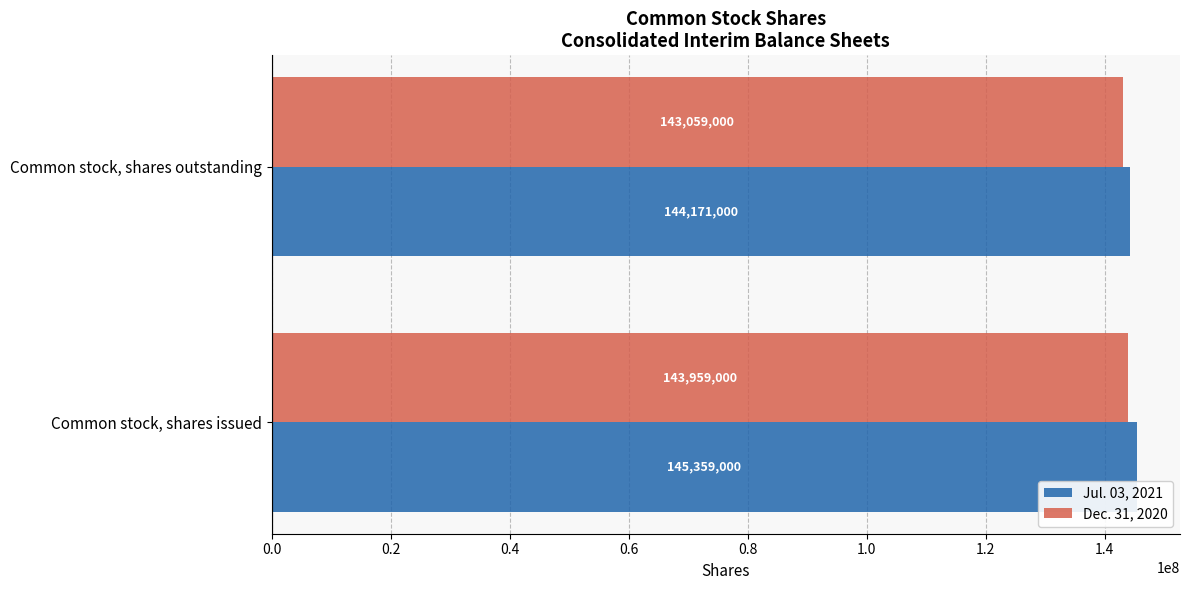

True or false: Jul. 03, 2021 has a value of 144171000 at Common stock, shares outstanding.

True